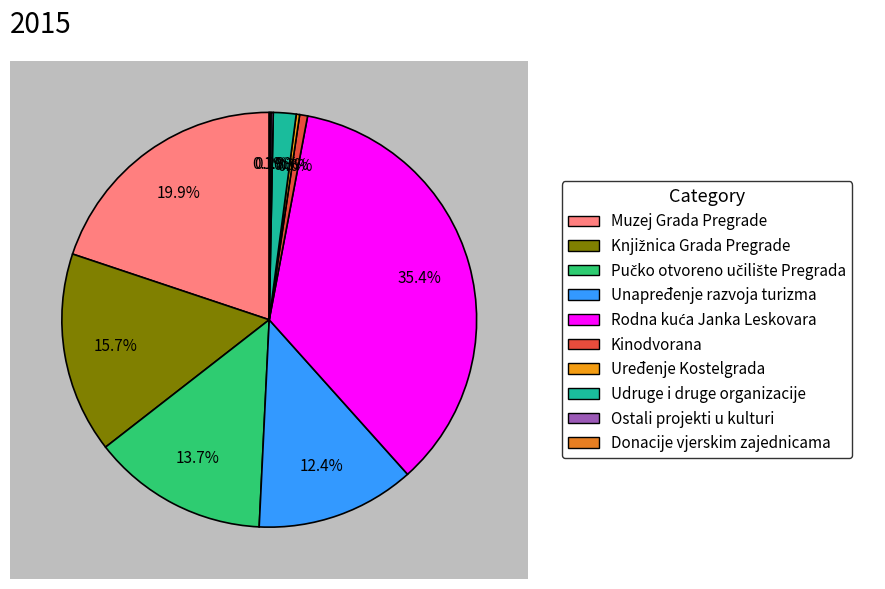

What percentage do Uređenje Kostelgrada and Unapređenje razvoja turizma together represent?

12.7%